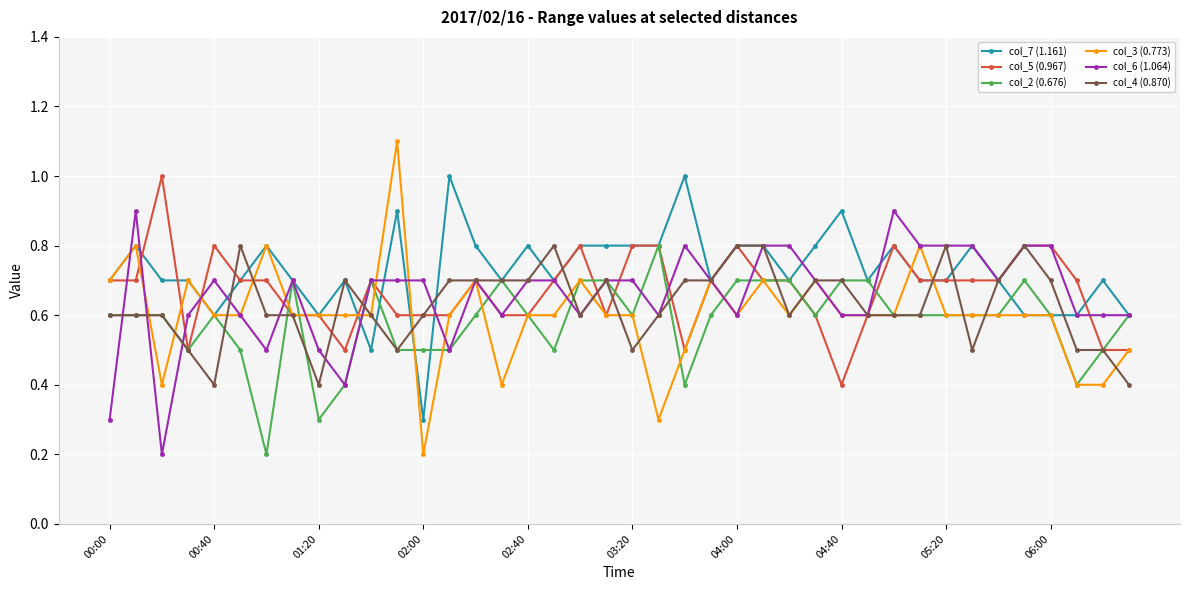

What is the difference between the second highest and minimum values in the col_5 (0.967) series?

0.4